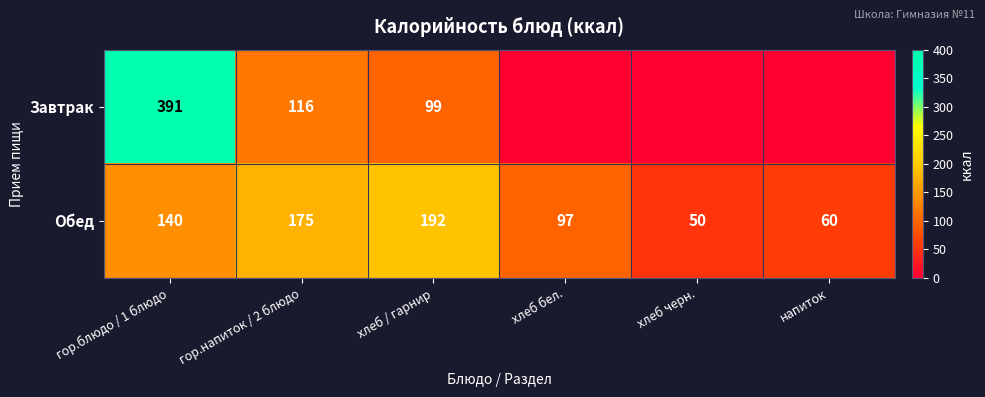

Is it true that Завтрак equals 99 at хлеб / гарнир?

True